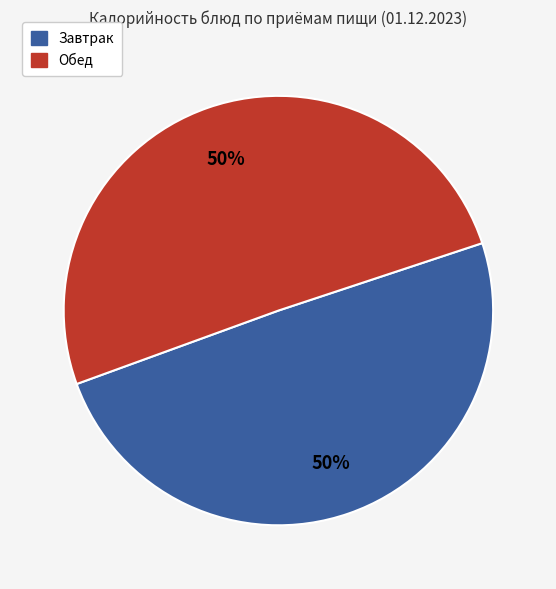

Count the number of slices in the pie.

2